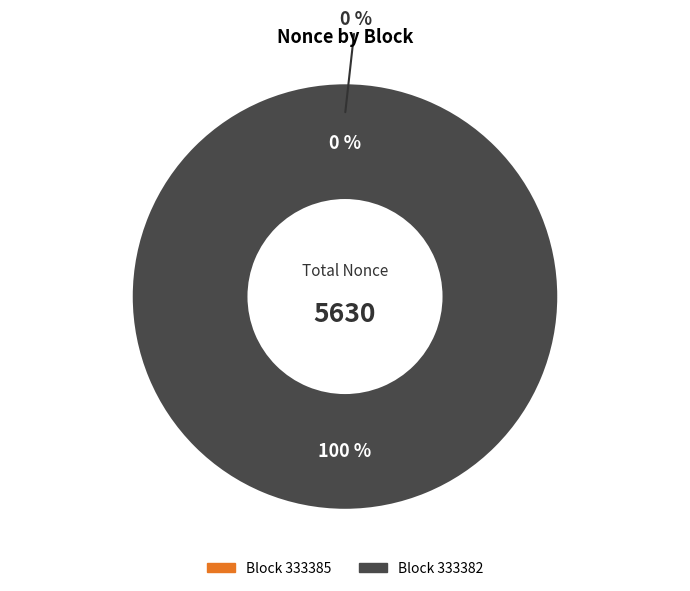

Is there any slice that represents more than half of the pie?

Yes